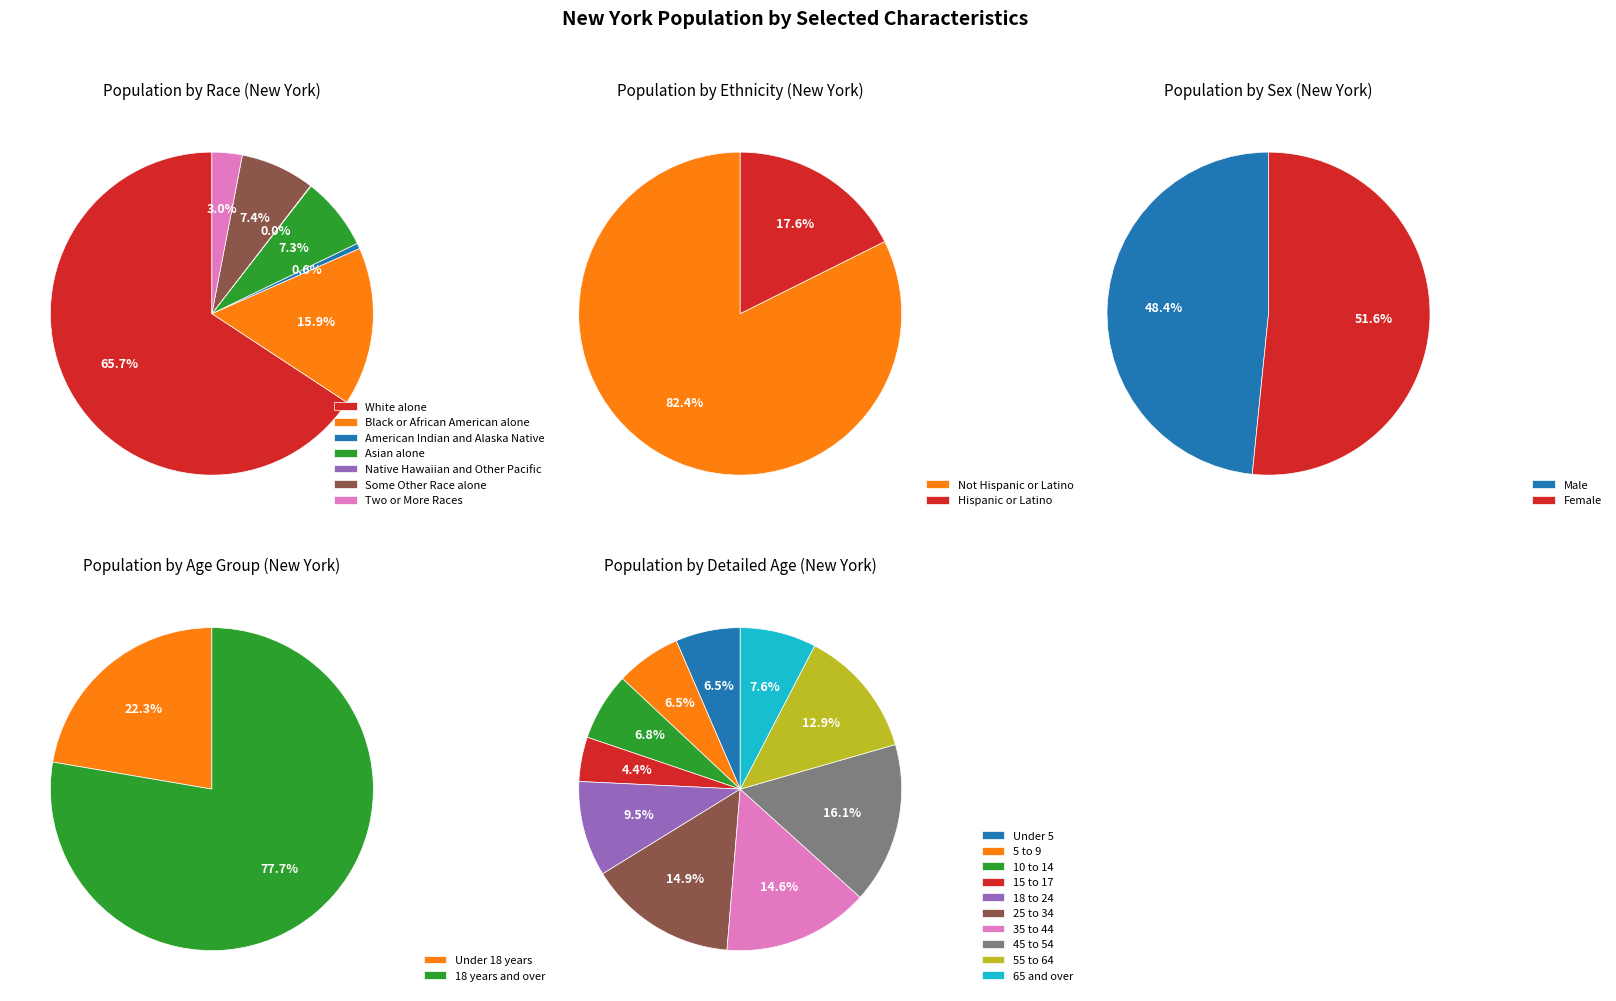

Which category has the biggest portion of the pie?

Not Hispanic or Latino